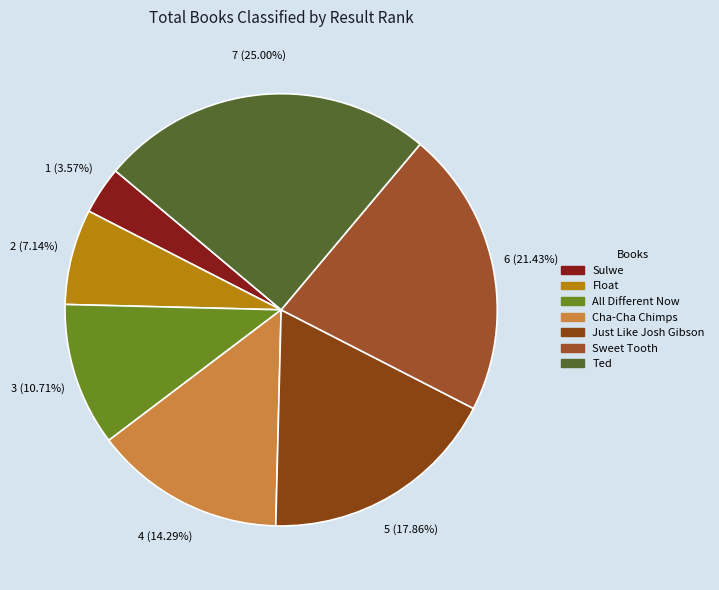

To the nearest percent, what is the combined percentage of Cha-Cha Chimps and Just Like Josh Gibson?

32%